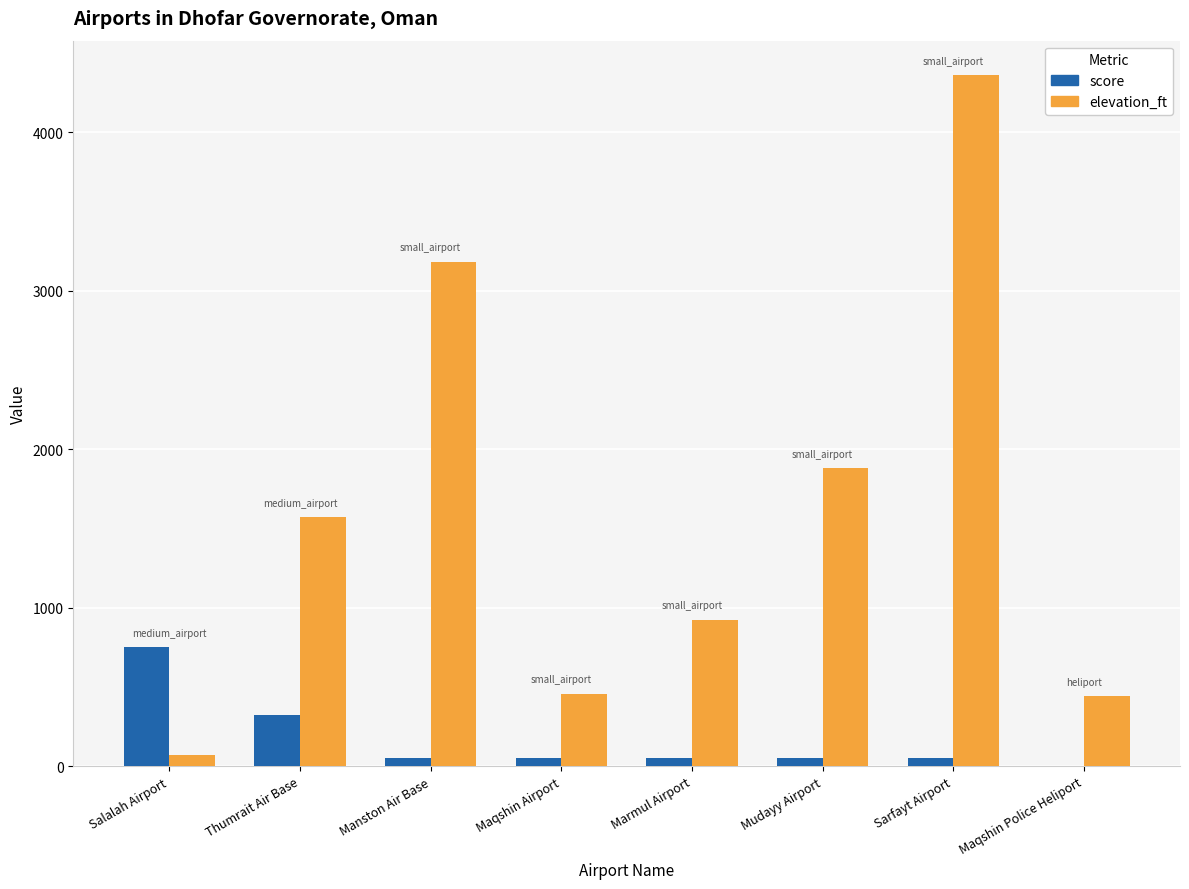

What is the sum of all score values?

1325